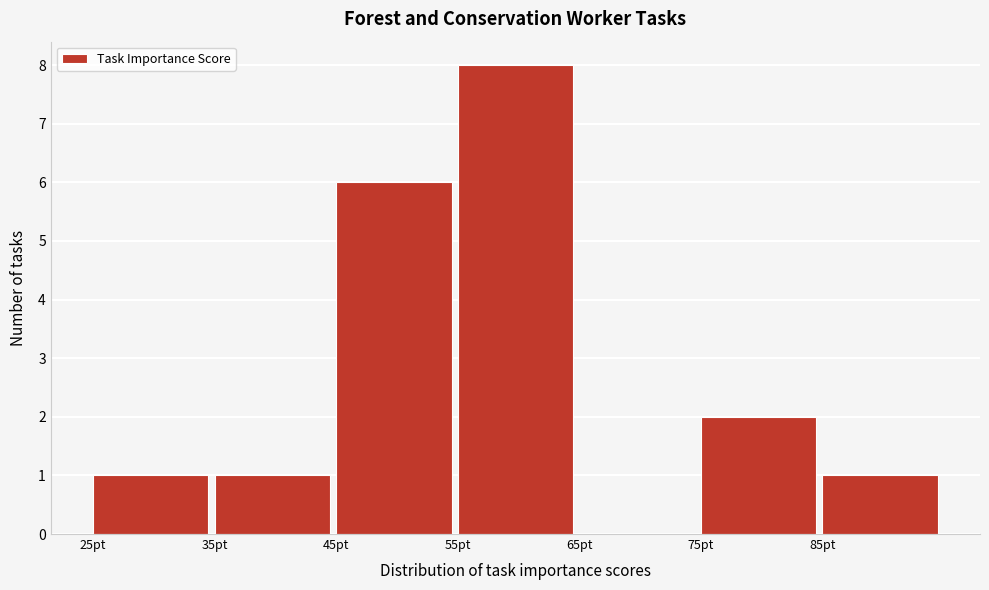

Reading left to right, transcribe this chart: for each bar, give the range it covers on the x-axis and its height. The values are not printed on the chart, so give them approximately, as read against the axis.

25 to 35: 1
35 to 45: 1
45 to 55: 6
55 to 65: 8
65 to 75: 0
75 to 85: 2
85 to 95: 1